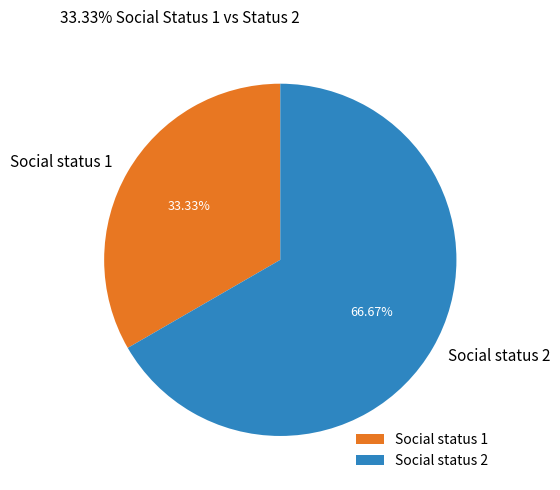

How many segments does this pie chart have?

2